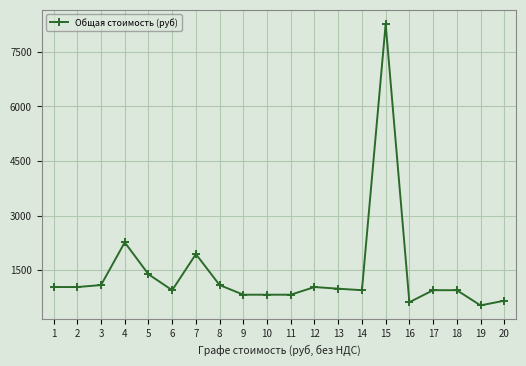

Reading left to right, transcribe all the data shown in this chart.

1037.5	1037.5	1091.2	2265.1	1388.8	950.7	1942.7	1091.2	826.7	826.7	826.7	1037.5	992.0	950.7	8266.7	620.0	950.7	950.7	533.2	661.3